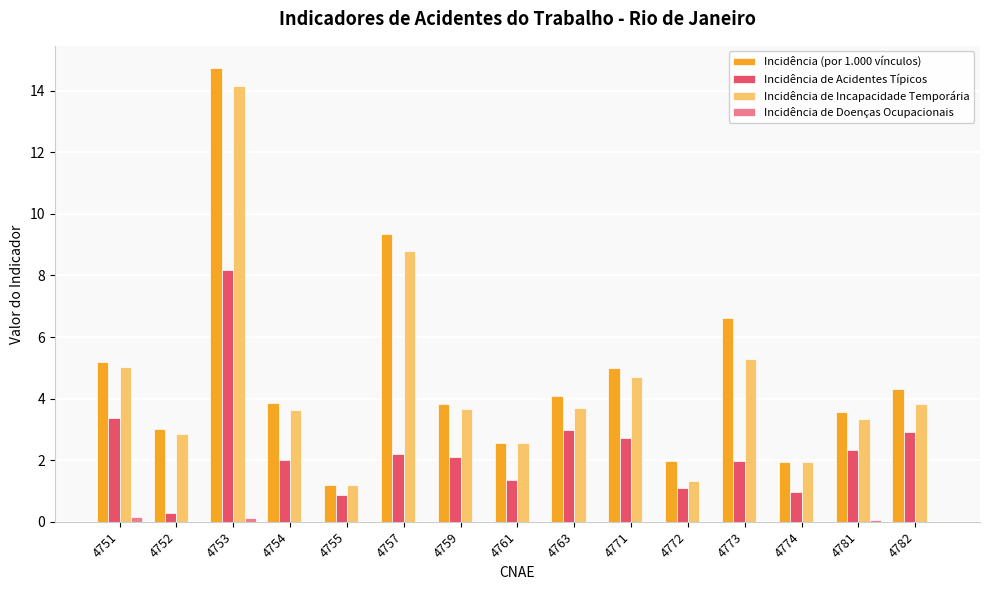

The Incidência (por 1.000 vínculos) series shows 1.2 at 4754. True or false?

False